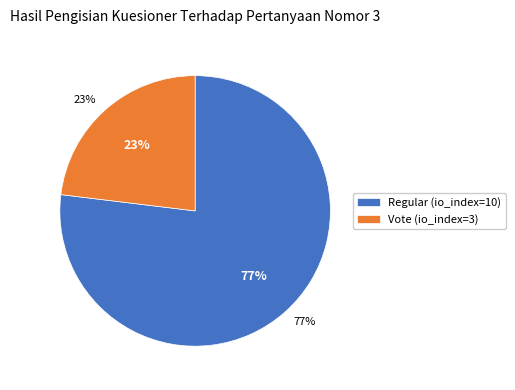

What is the ratio of the value at Vote (io_index=3) to the value at Regular (io_index=10)?

0.3